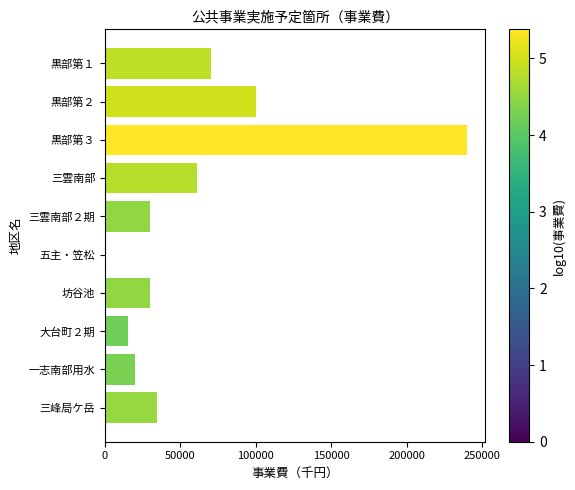

Which label corresponds to the largest value in the chart?

黒部第３